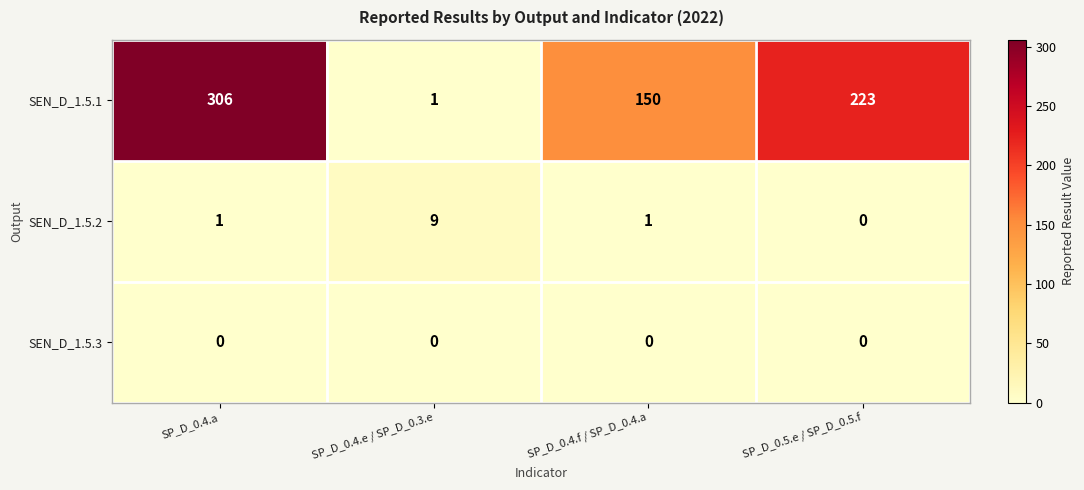

How many SEN_D_1.5.1 values are between 150 and 306?

3